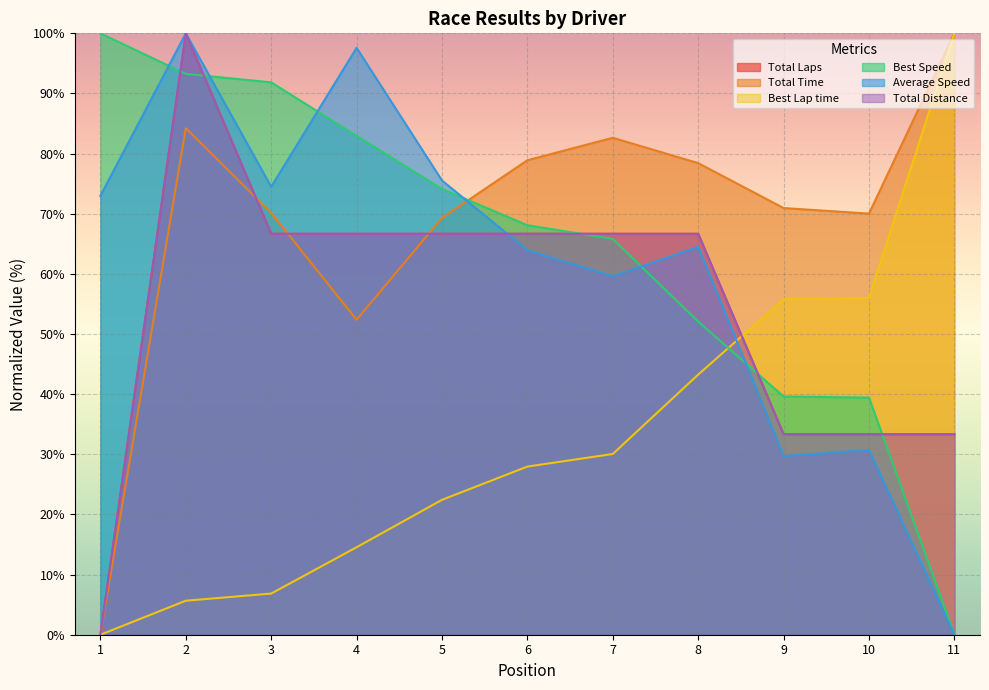

What are all the series names shown in the legend?

Total Laps, Total Time, Best Lap time, Best Speed, Average Speed, Total Distance